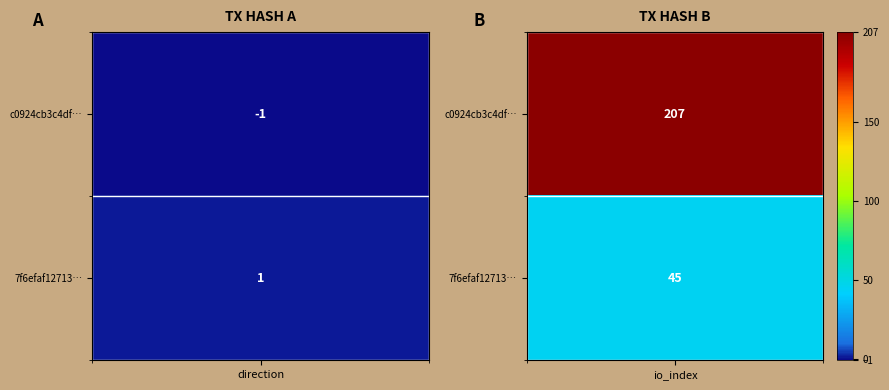

What is the difference between the maximum and minimum values in the 7f6efaf127132b1333dcefa24ef875f4afbabc9 series?

44